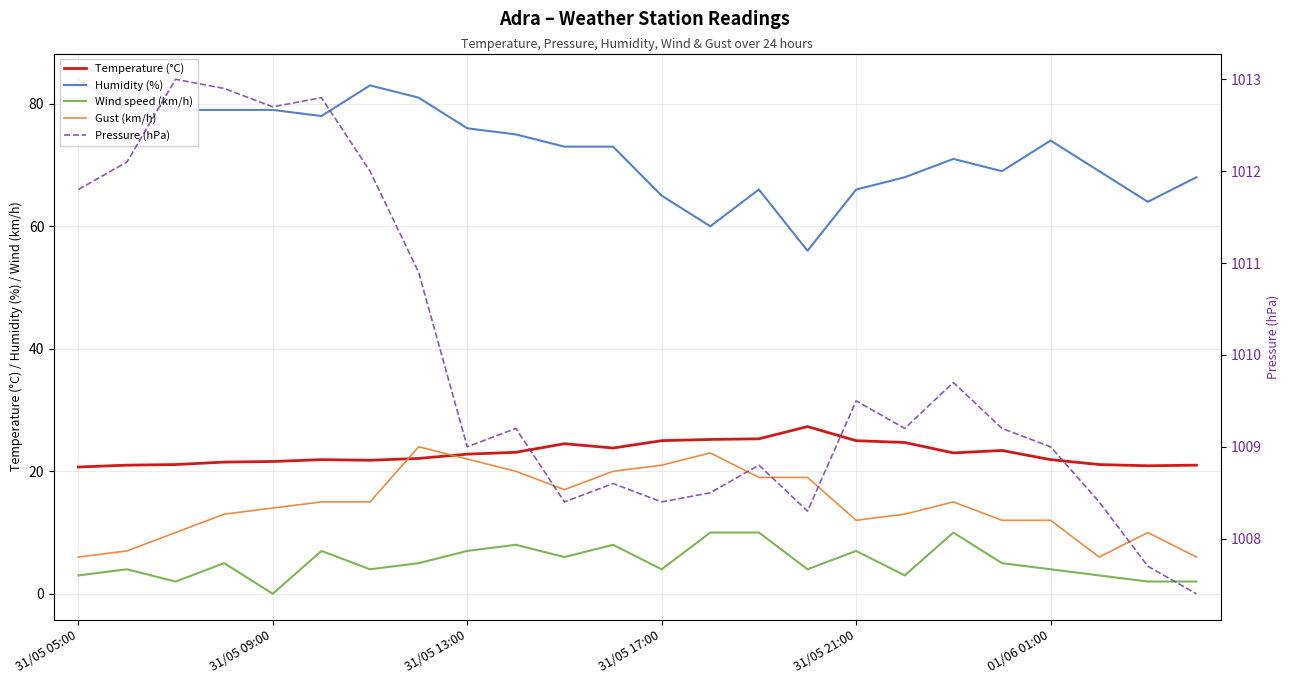

How many interior local peaks does the Gust (km/h) series have?

4